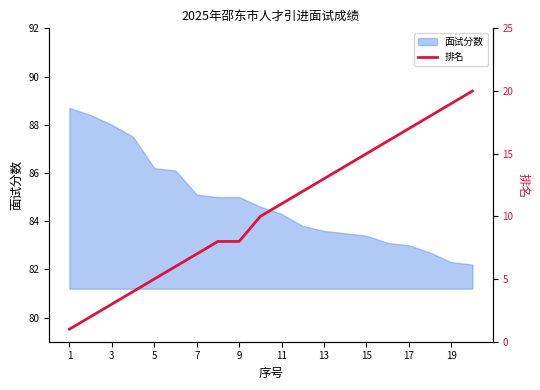

What is the minimum value for 面试分数?

82.2